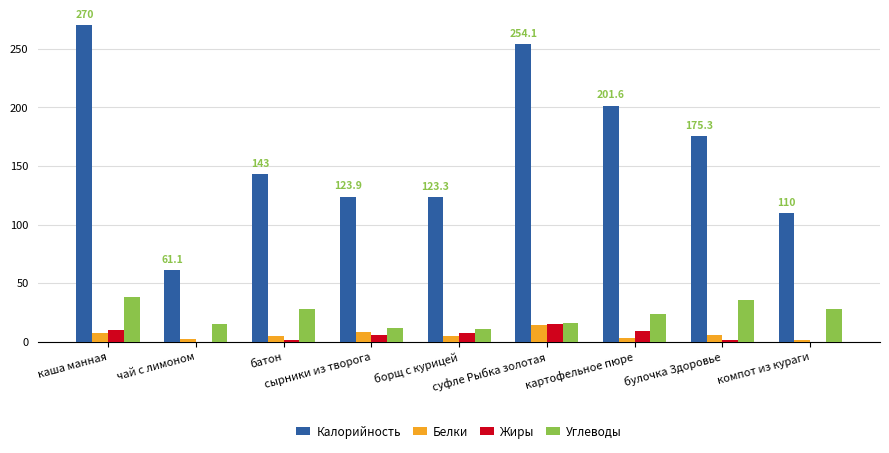

What is the maximum value for Калорийность?

270.0